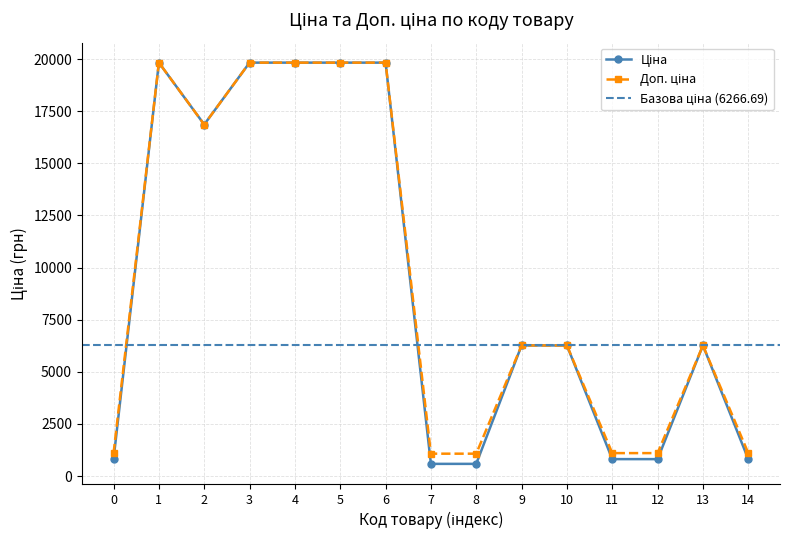

True or false: Ціна and Доп. ціна cross at least once.

False